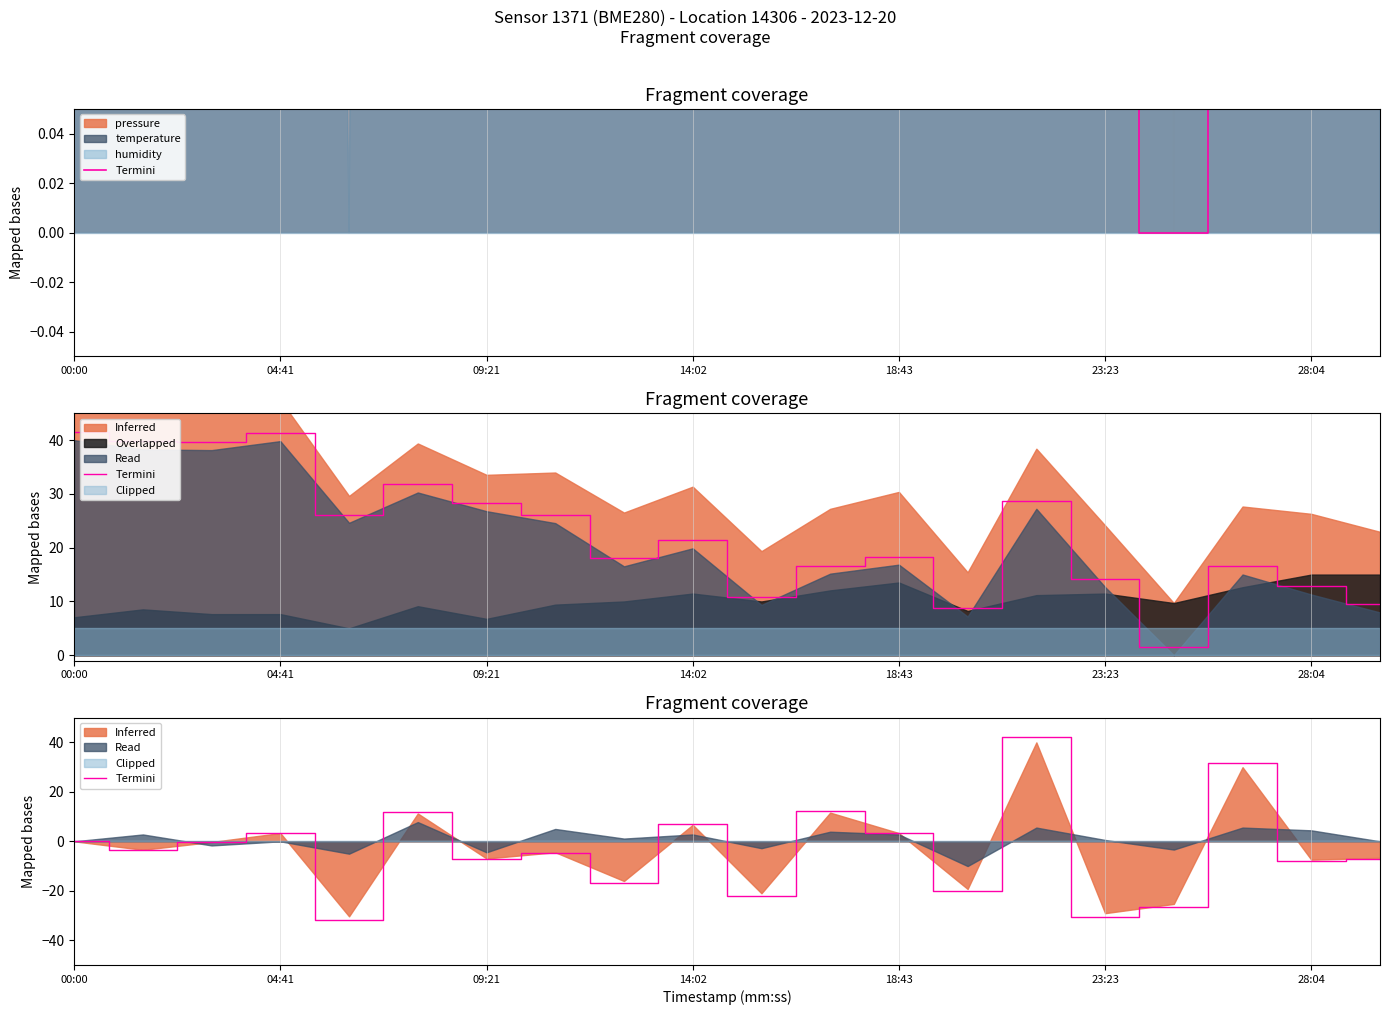

Which category has the highest value across all series?

14